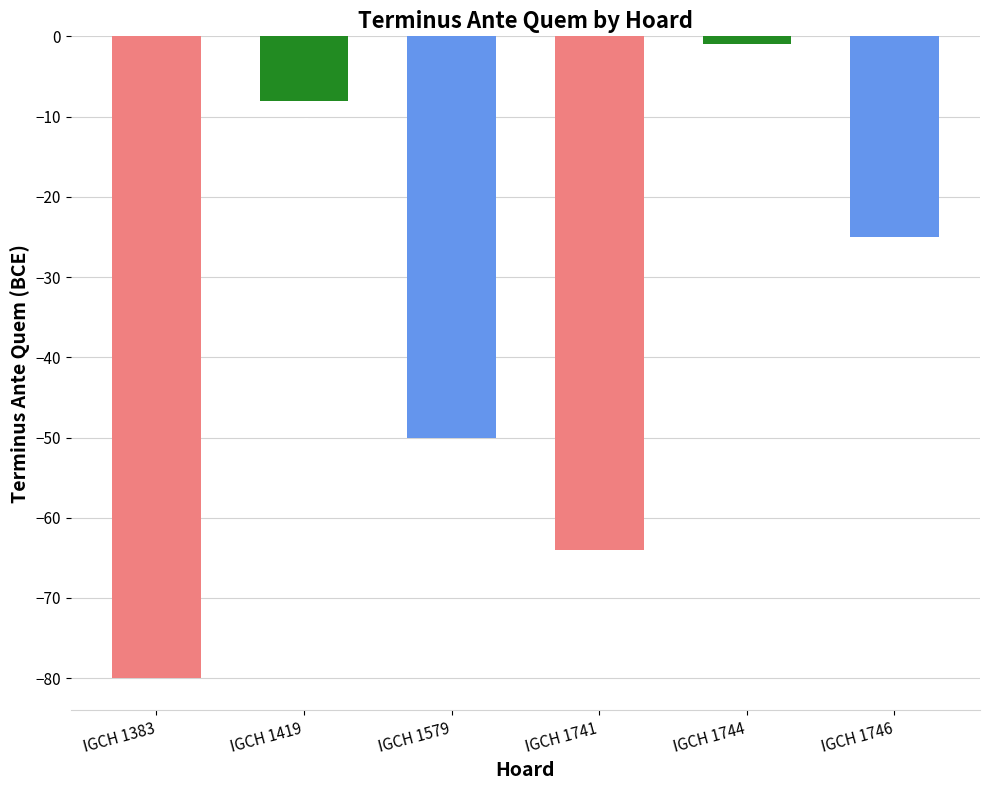

What is the value of the 3rd bar from the left?

-50